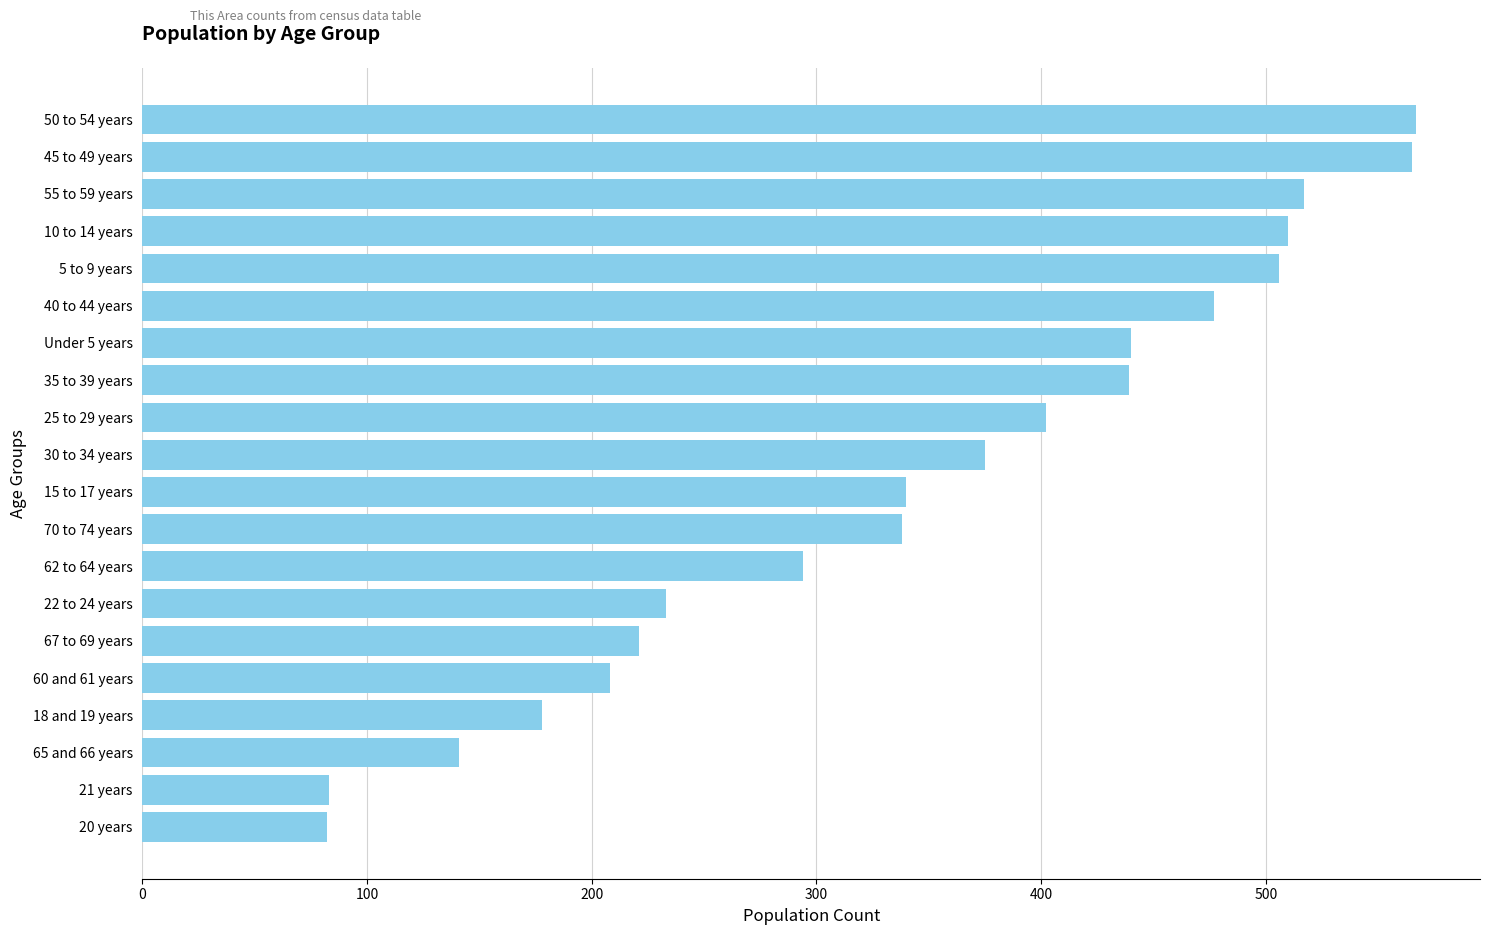

What is the difference between the values at 35 to 39 years and 40 to 44 years?

38